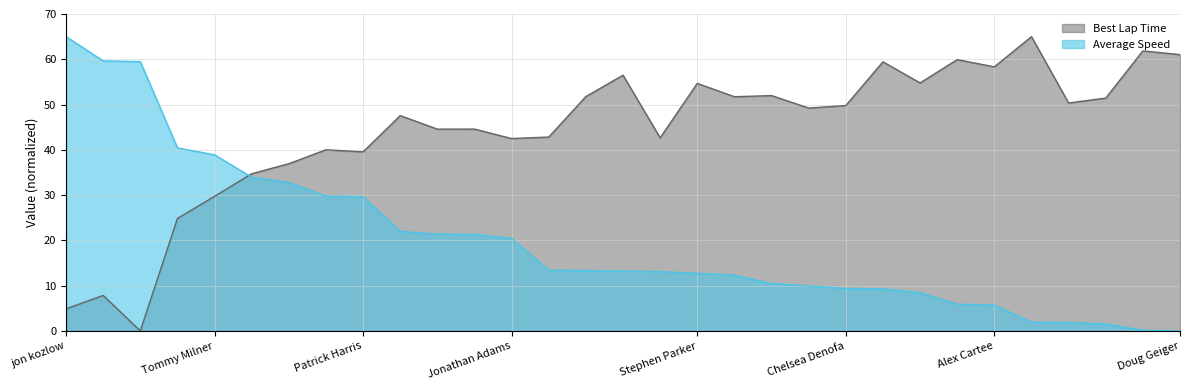

Which has a higher value, Michael Rubin or Matt Eastling?

Matt Eastling